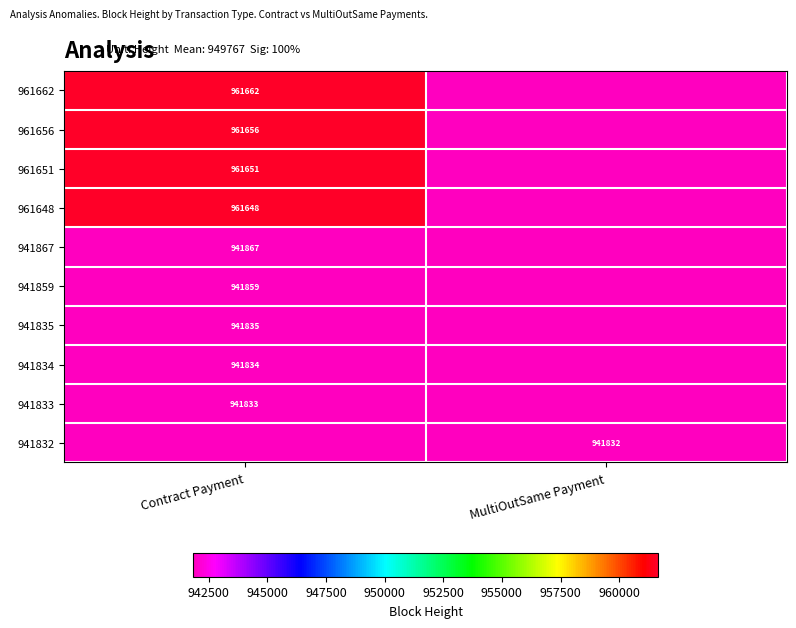

Is the value of 941859 at Contract Payment greater than the value of 961656 at Contract Payment?

No